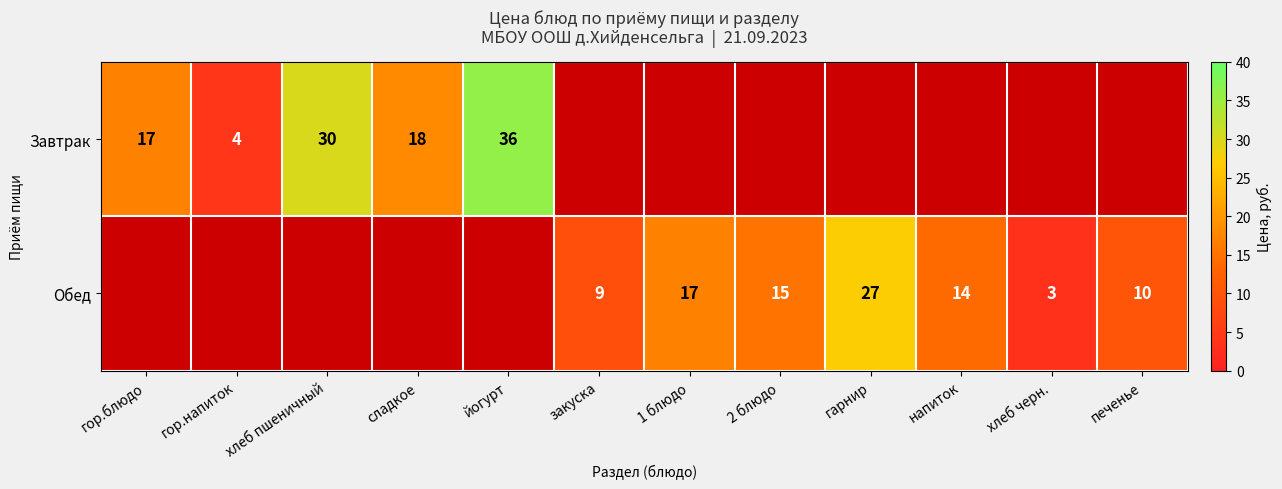

The Завтрак series shows 18 at сладкое. True or false?

True